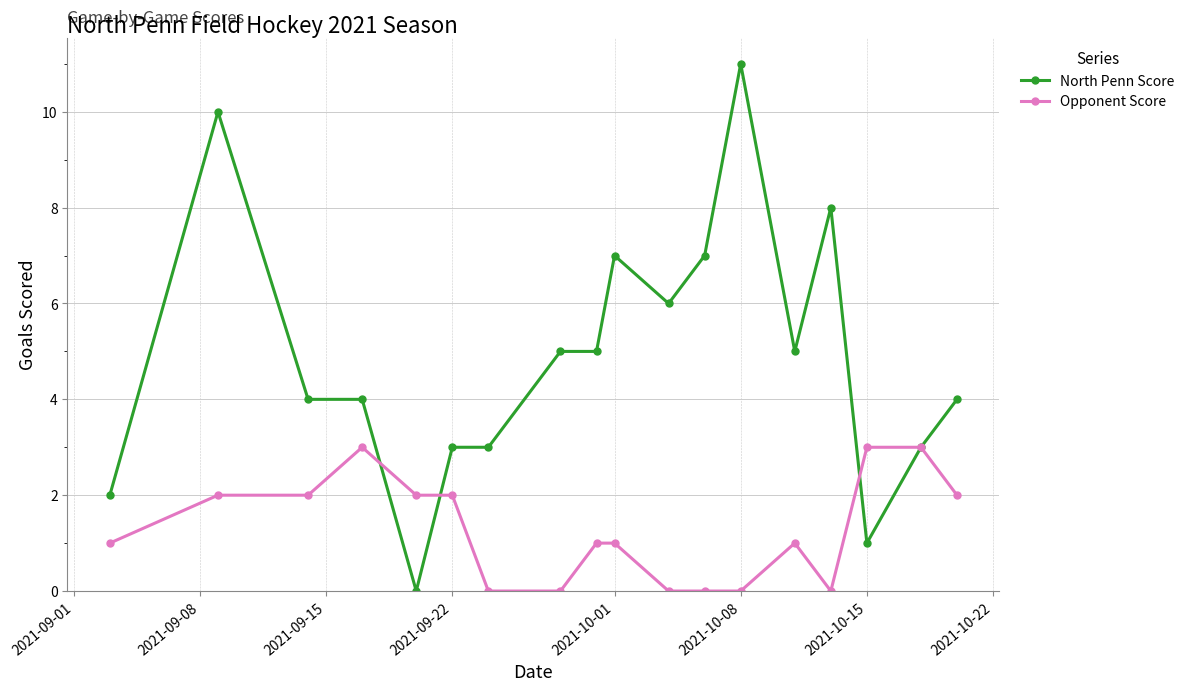

Which series has the largest range (max minus min)?

North Penn Score